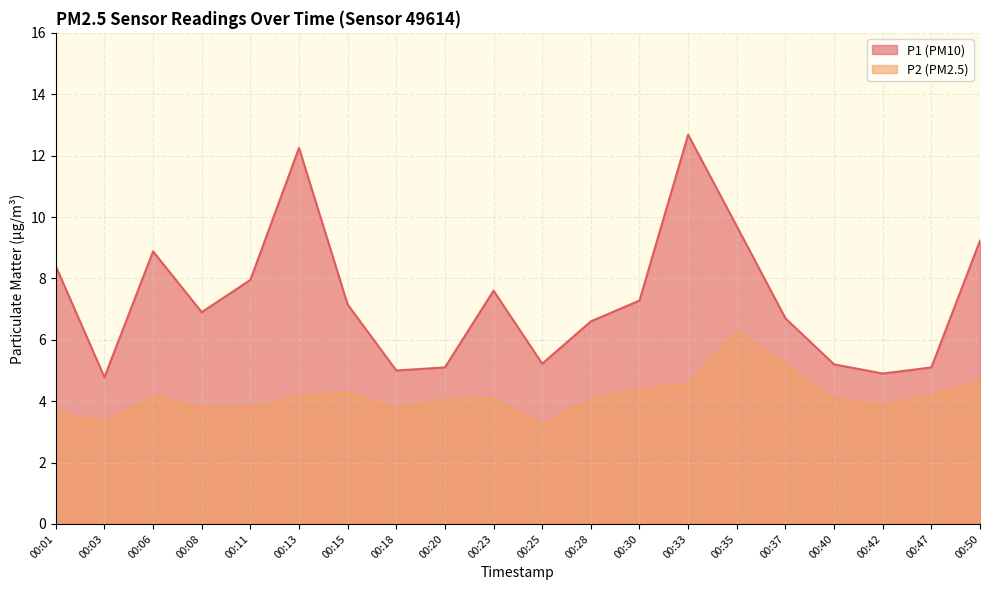

What is the value of the P2 point at the 4th from the left?

3.8